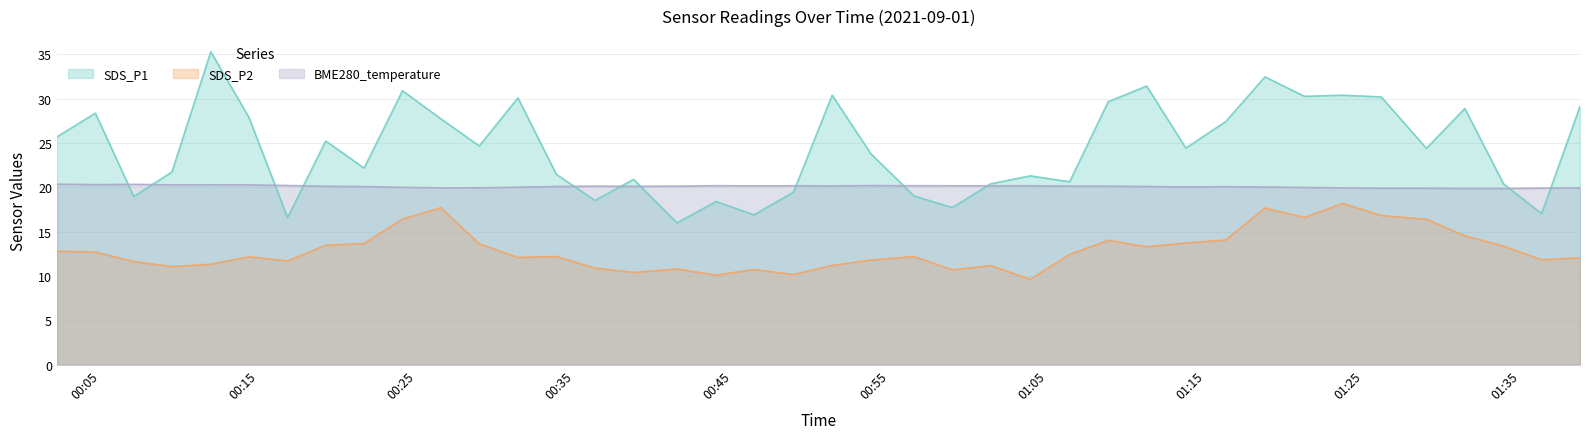

In BME280_temperature, how many points are higher than both neighbors (excluding endpoints)?

7